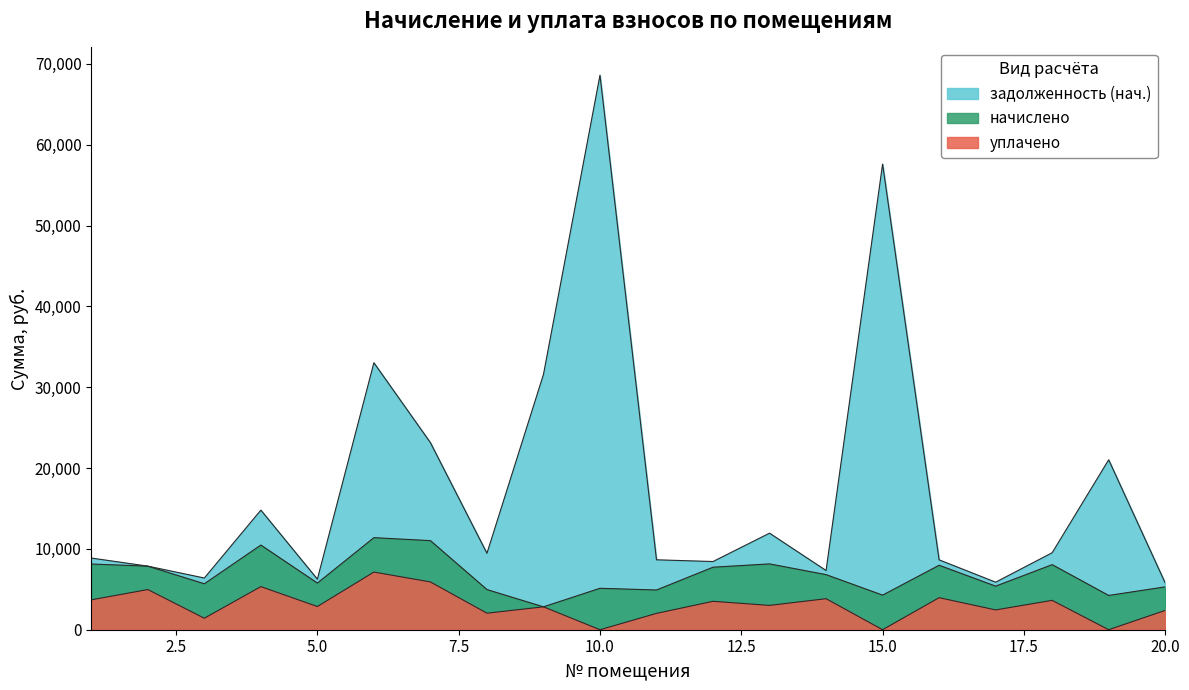

How many lines are shown in the chart?

3